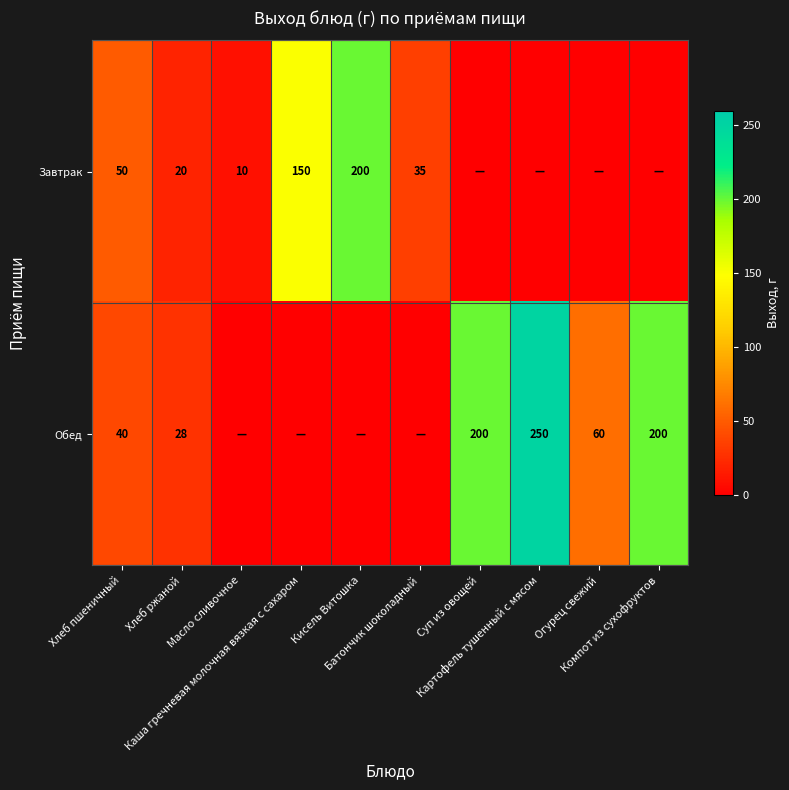

How many series are shown in this chart?

2